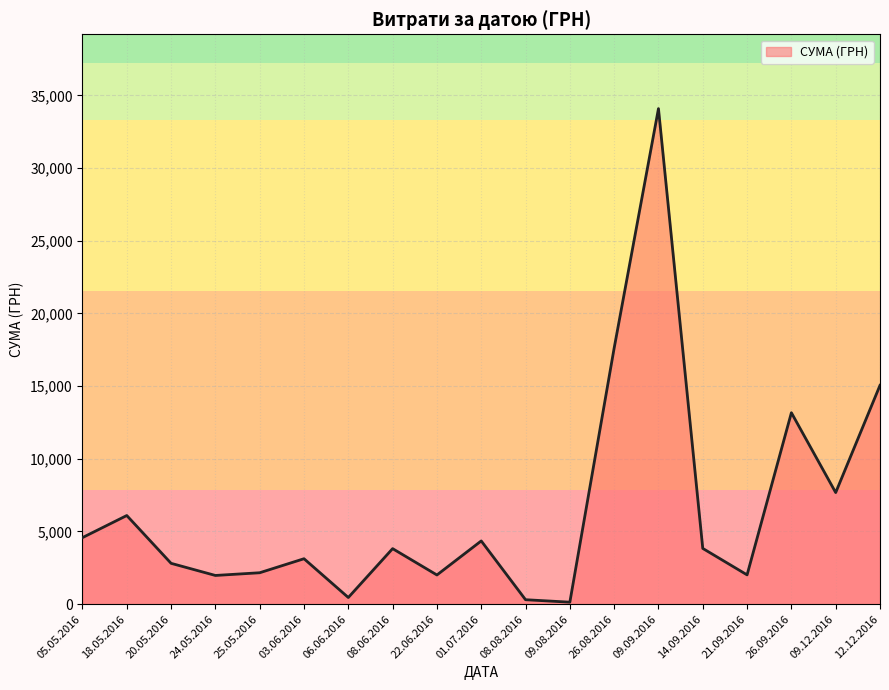

Approximately how many times larger is the value at 20.05.2016 compared to 01.07.2016?

0.6